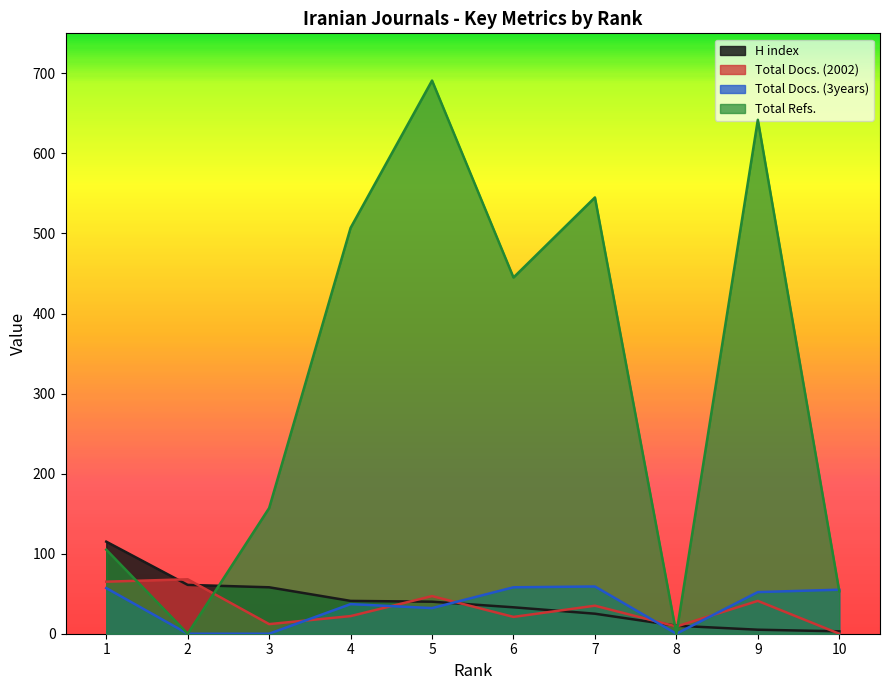

Where is the first local maximum for Total Refs.?

5